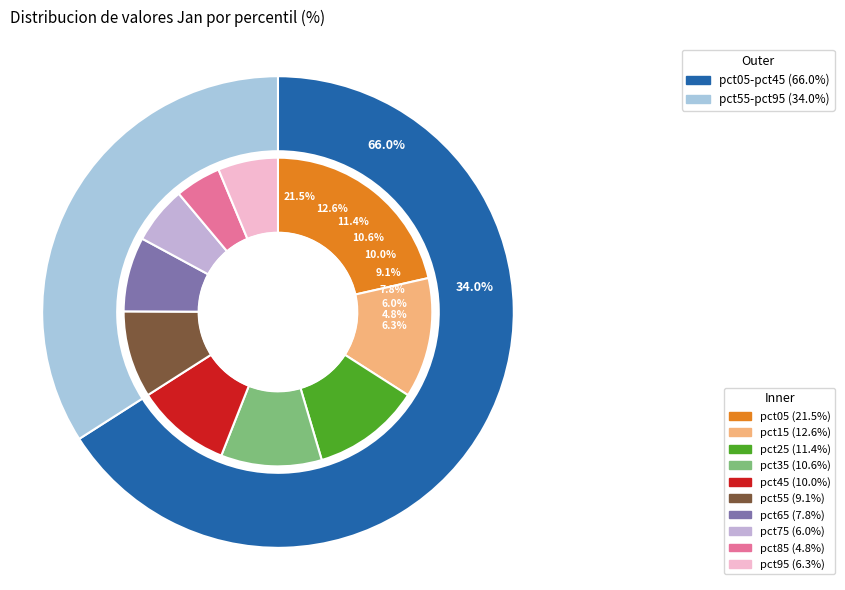

Combined, do pct15 and pct45 account for over 50%?

No